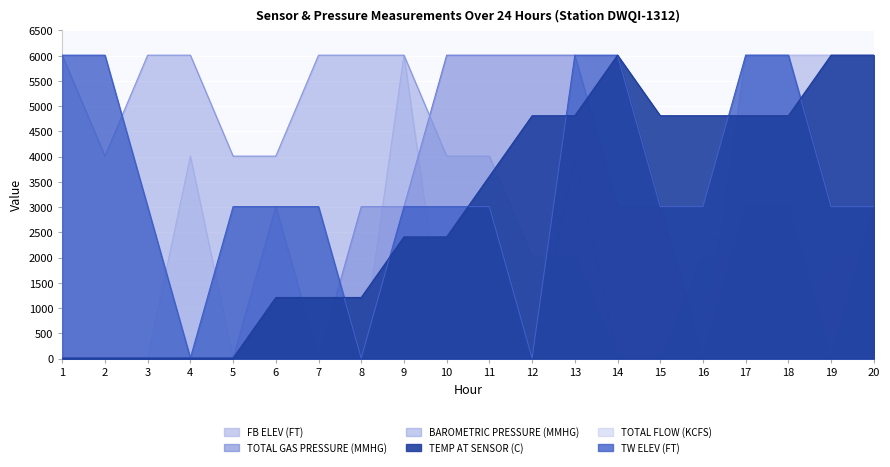

At which category is the sum across all series the highest?

18